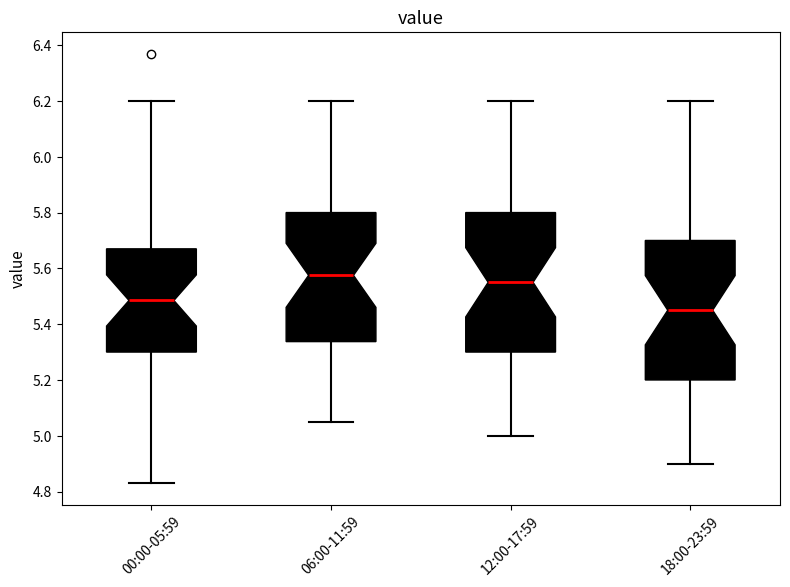

Where is the lower edge of the box for 18:00-23:59 on the y-axis? The values are not printed on the chart, so give them approximately, as read against the axis.

5.20